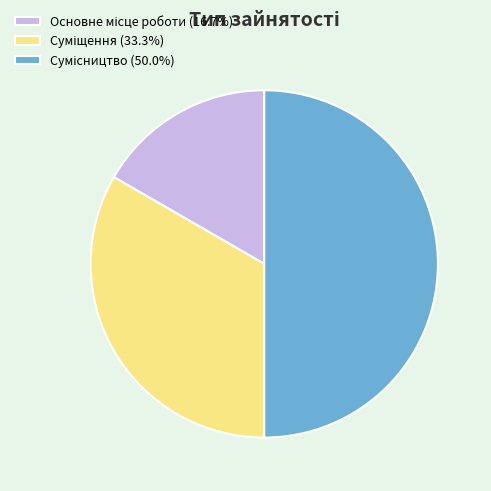

Count the number of slices in the pie.

3